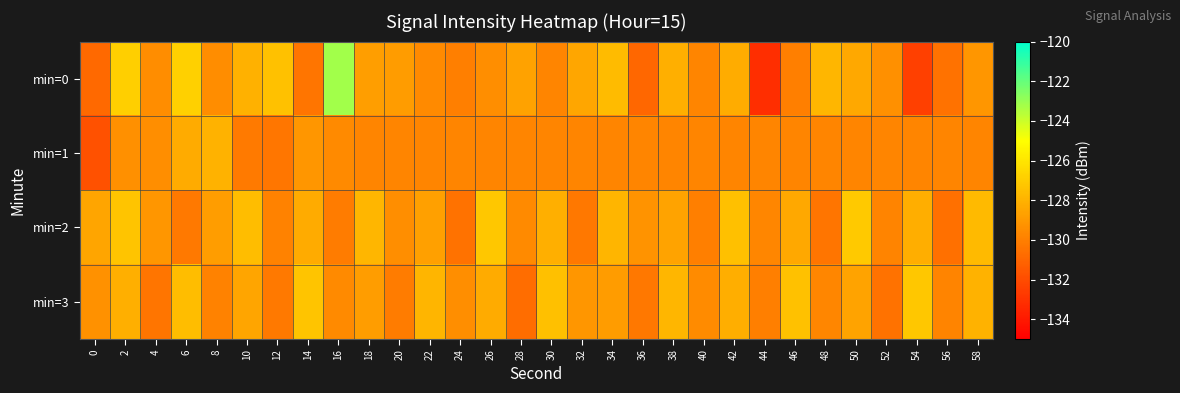

At which category does the chart reach its peak across all series?

16